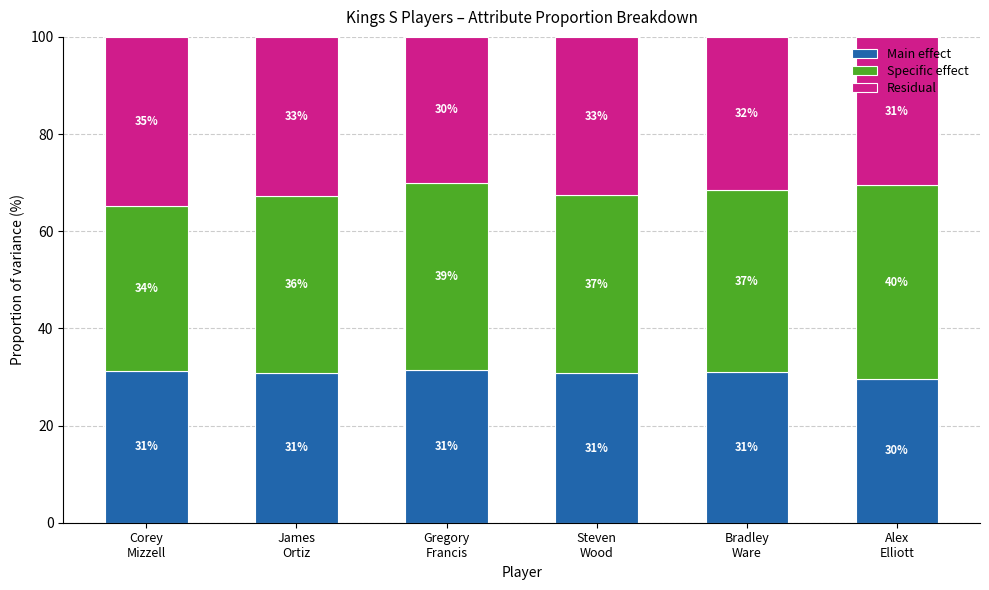

What is the maximum value for Main effect?

31.4